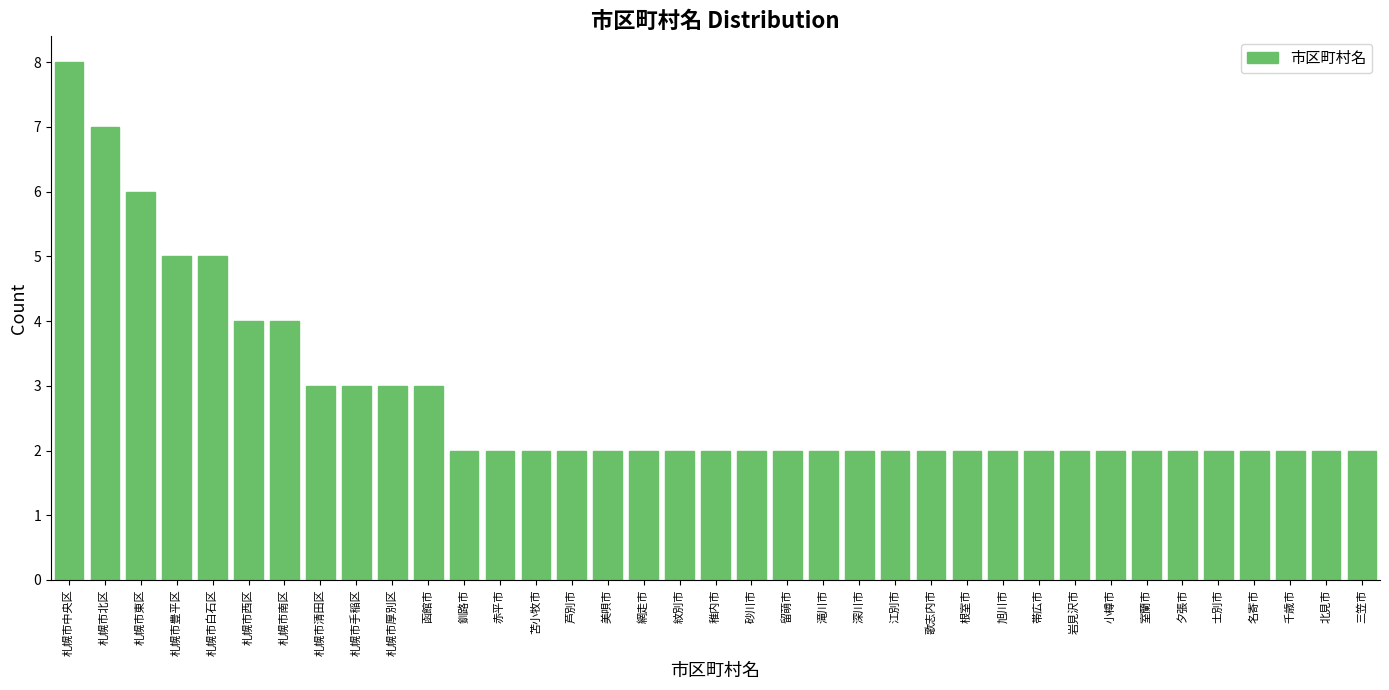

What is the average value?

3